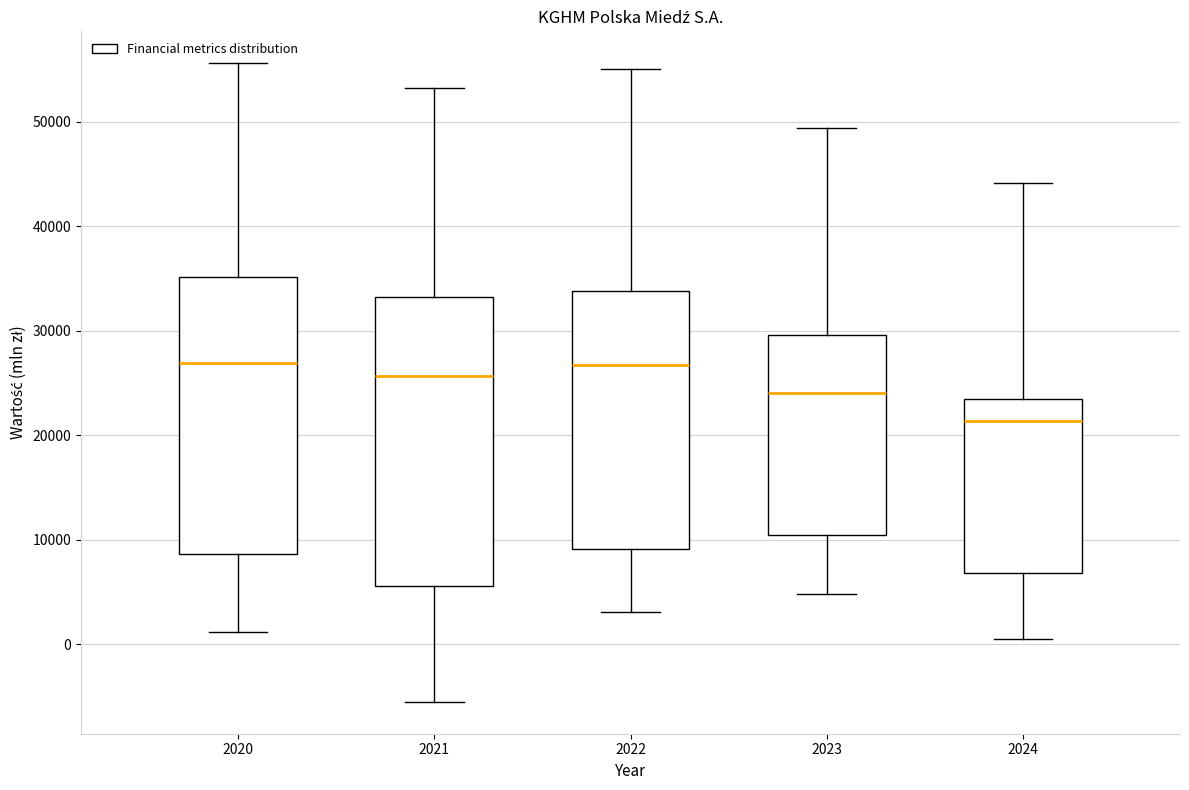

Which box is the tallest, from its lower edge to its upper edge?

2021